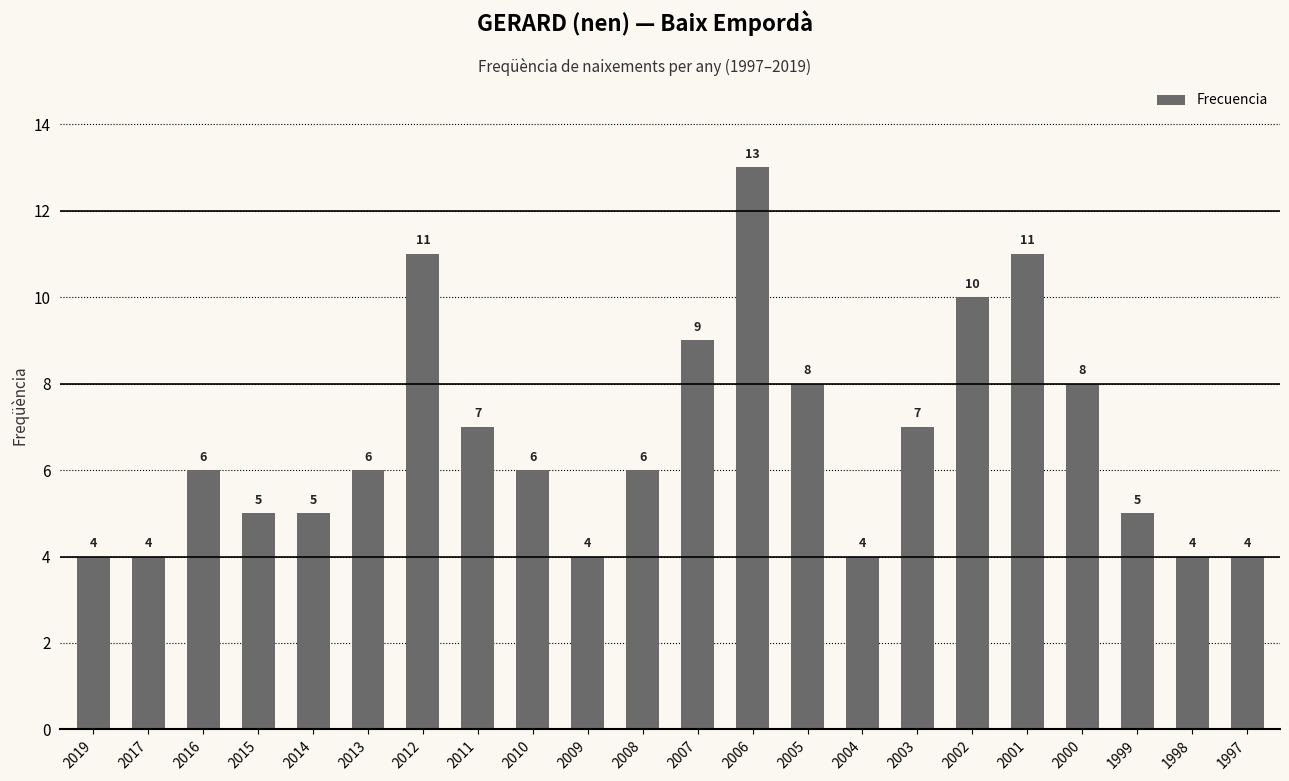

What is the difference between the values at 2003 and 2009?

3